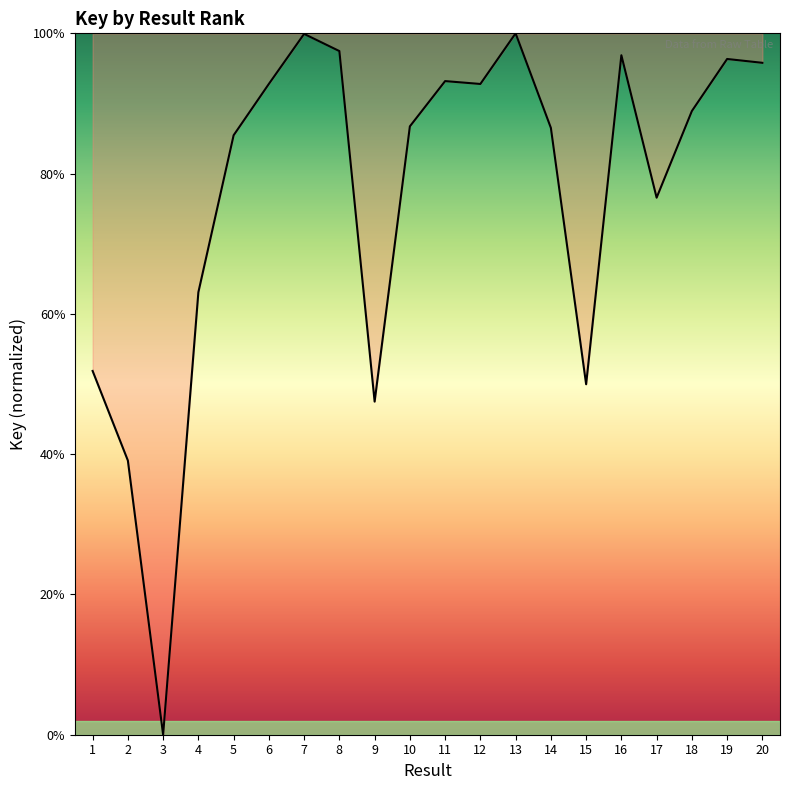

True or false: there are more than 1 points higher than both neighbors.

True